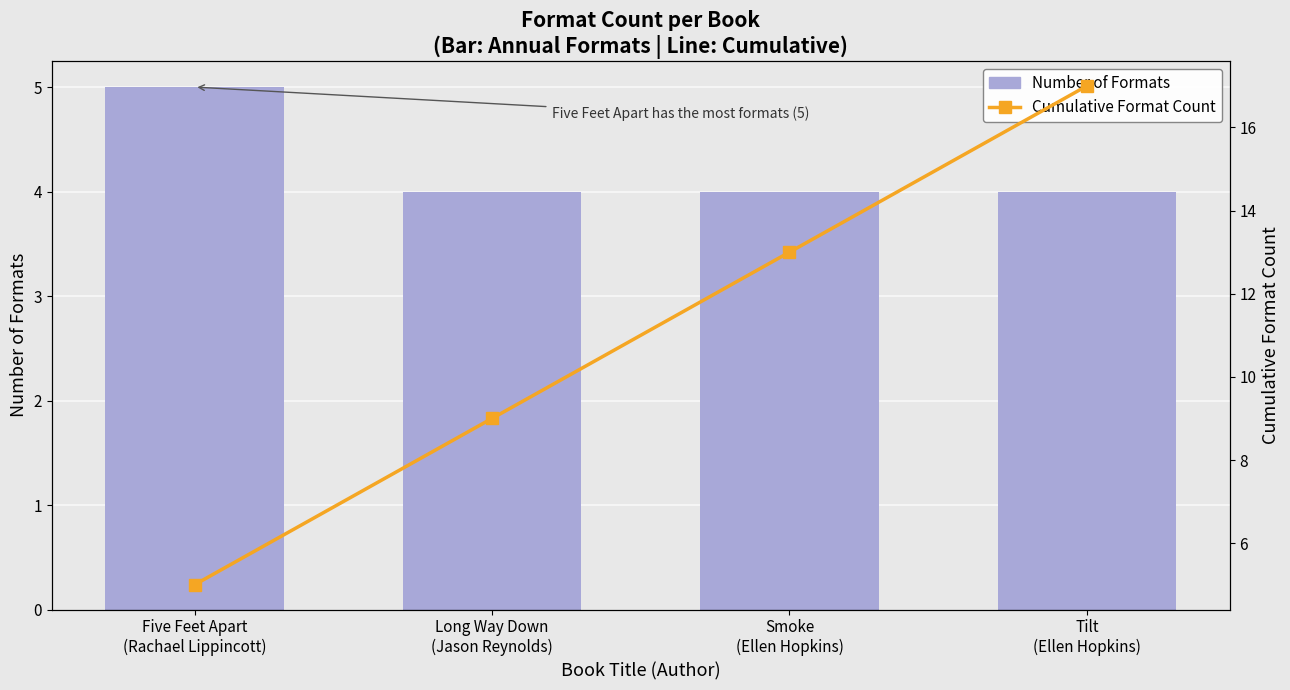

List the series in order of their overall mean, lowest first.

Number of Formats, Cumulative Format Count